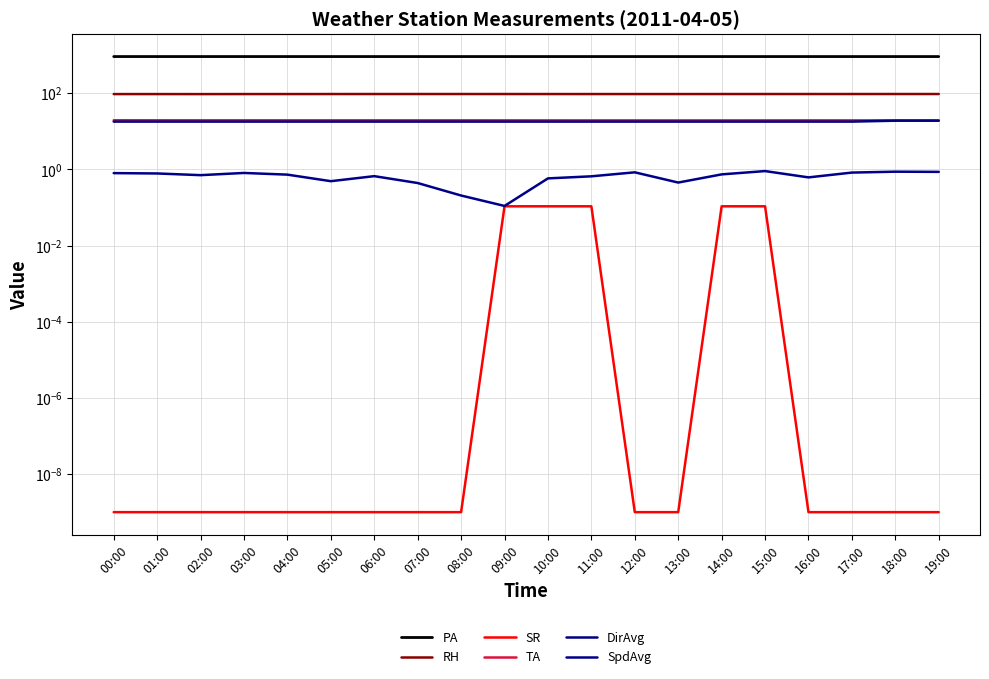

Which series has the widest spread of values?

DirAvg